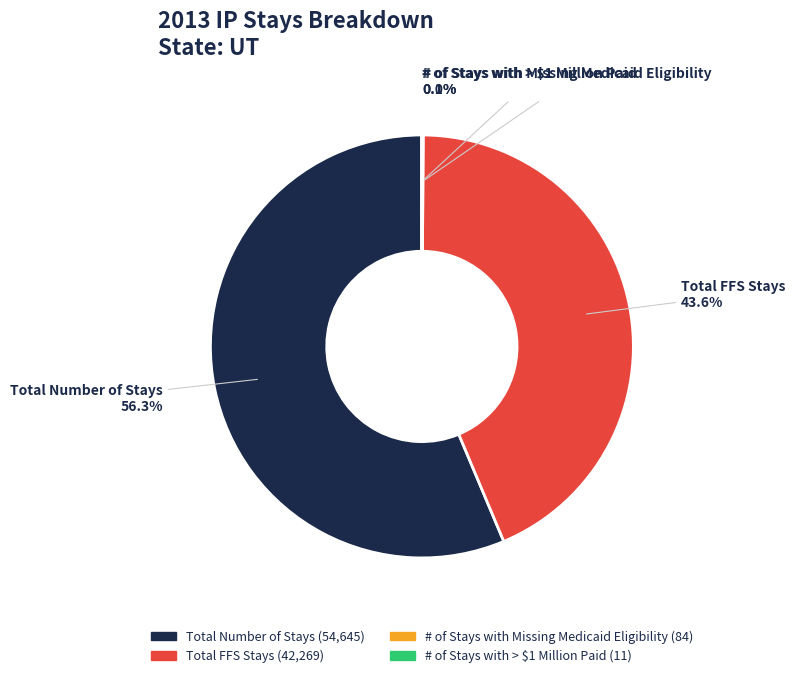

What percentage is NOT represented by Total Number of Stays?

43.7%